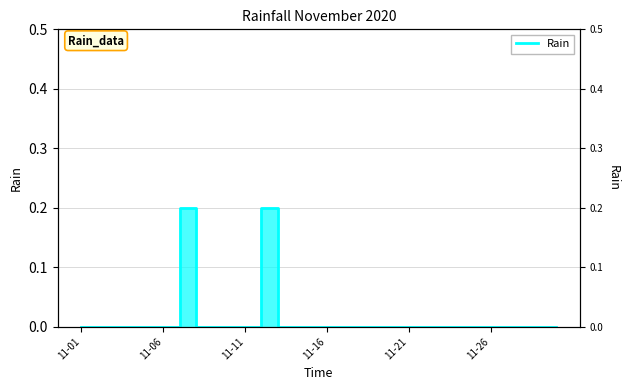

Count the number of categories in the chart.

30